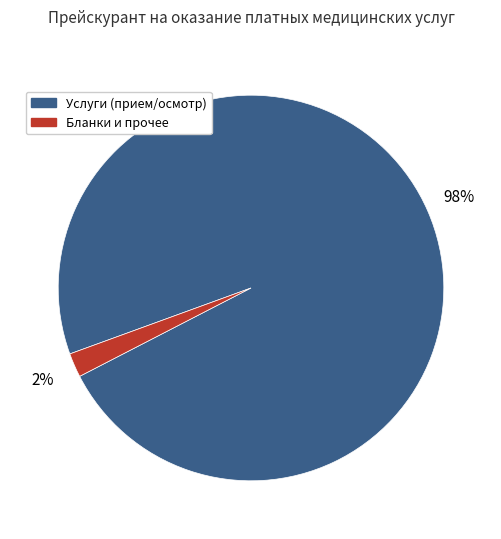

How many slices are in this pie chart?

2